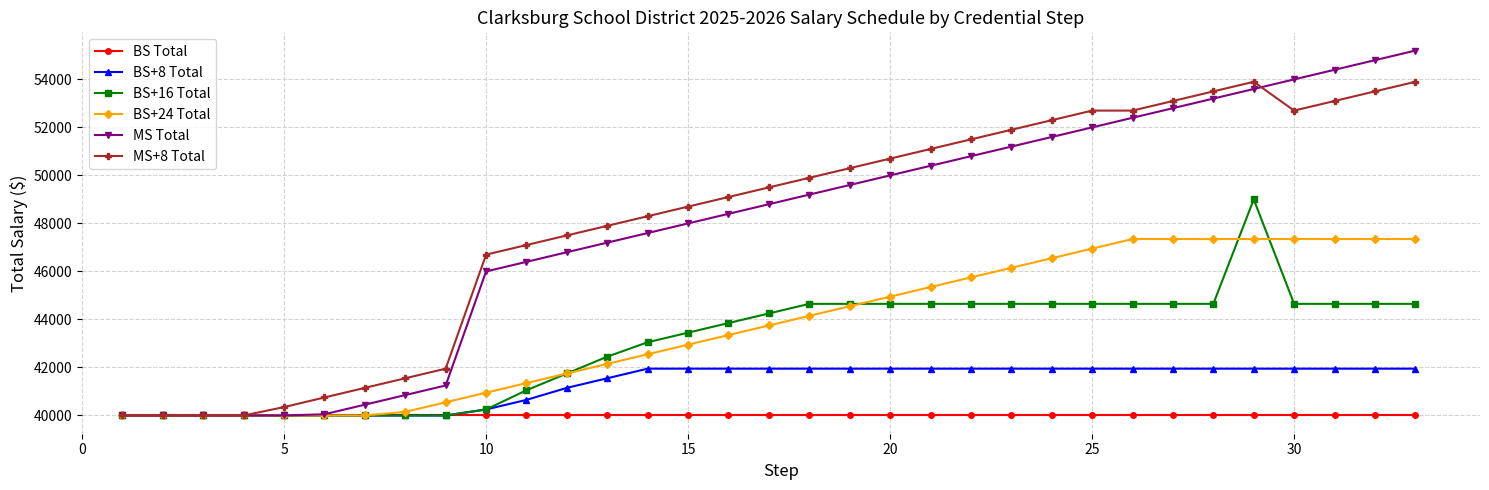

What is the value of the BS Total point at the 14th from the left?

40000